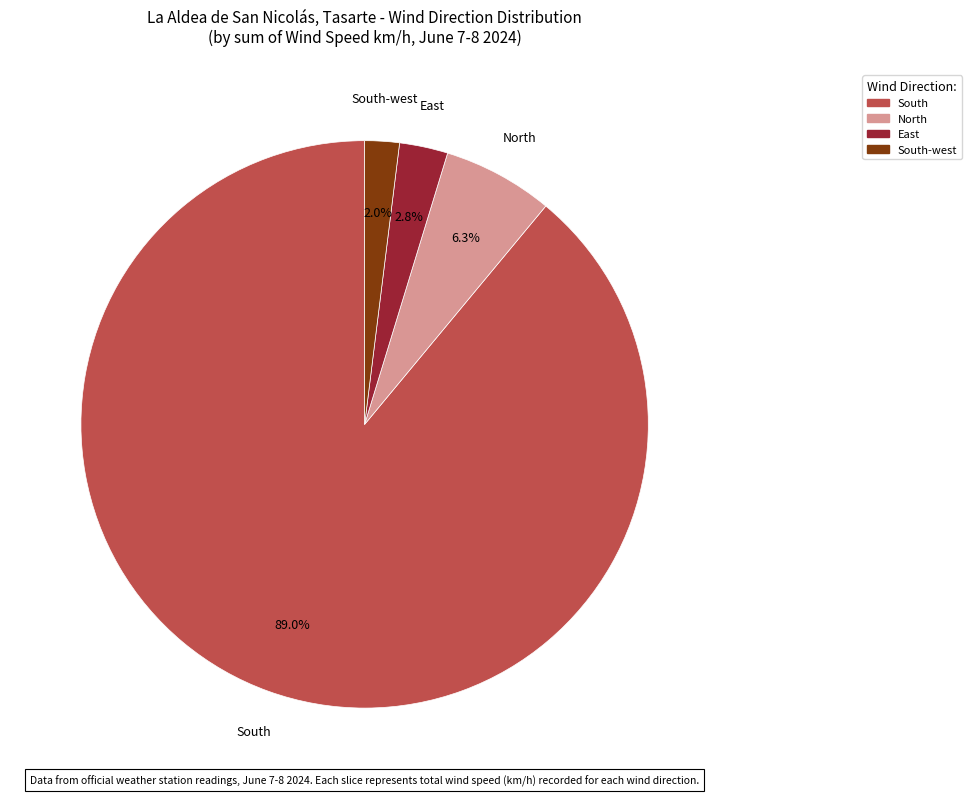

Does any single category account for the majority?

Yes